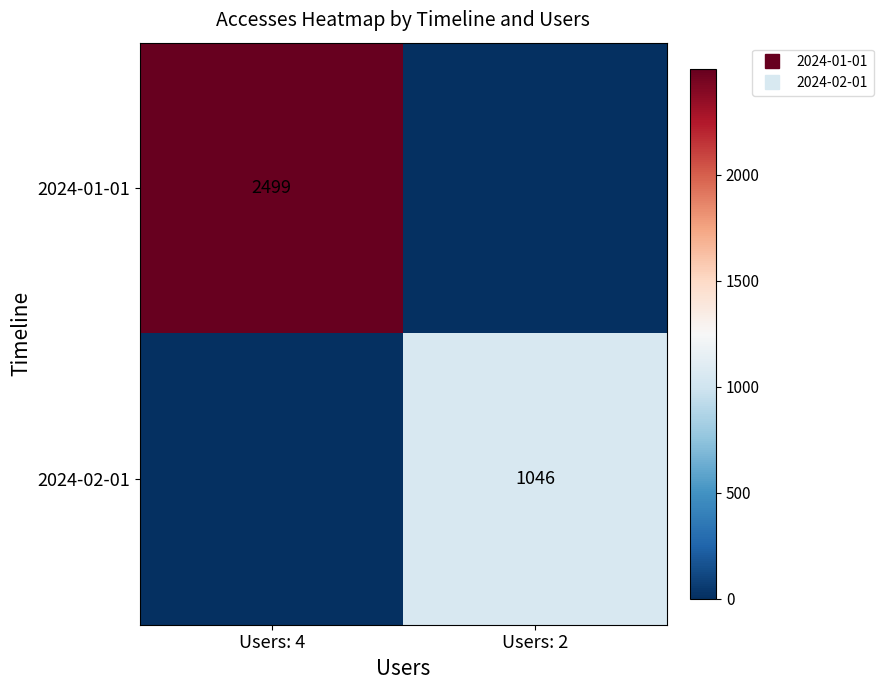

List the series in order of their overall mean, highest first.

2024-01-01, 2024-02-01